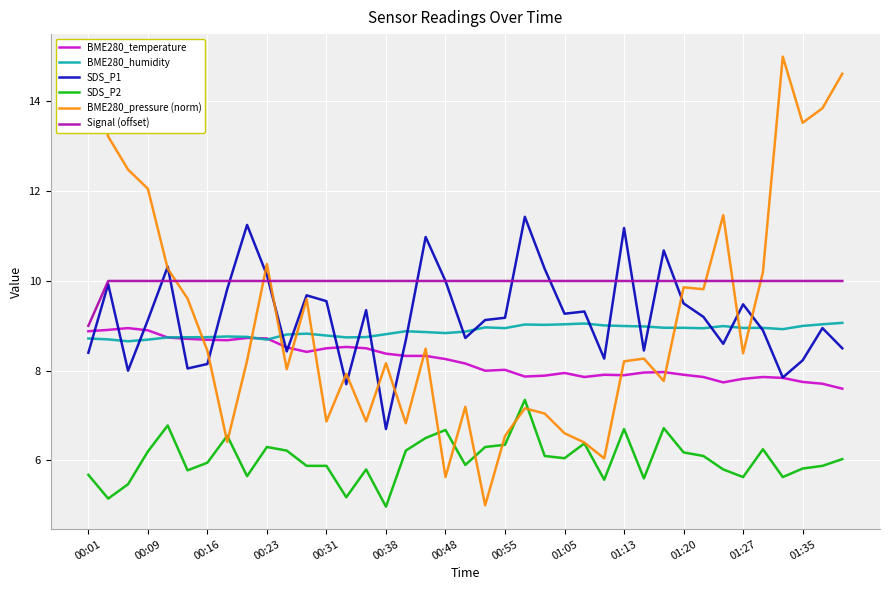

What are all the series names shown in the legend?

BME280_temperature, BME280_humidity, SDS_P1, SDS_P2, BME280_pressure (norm), Signal (offset)